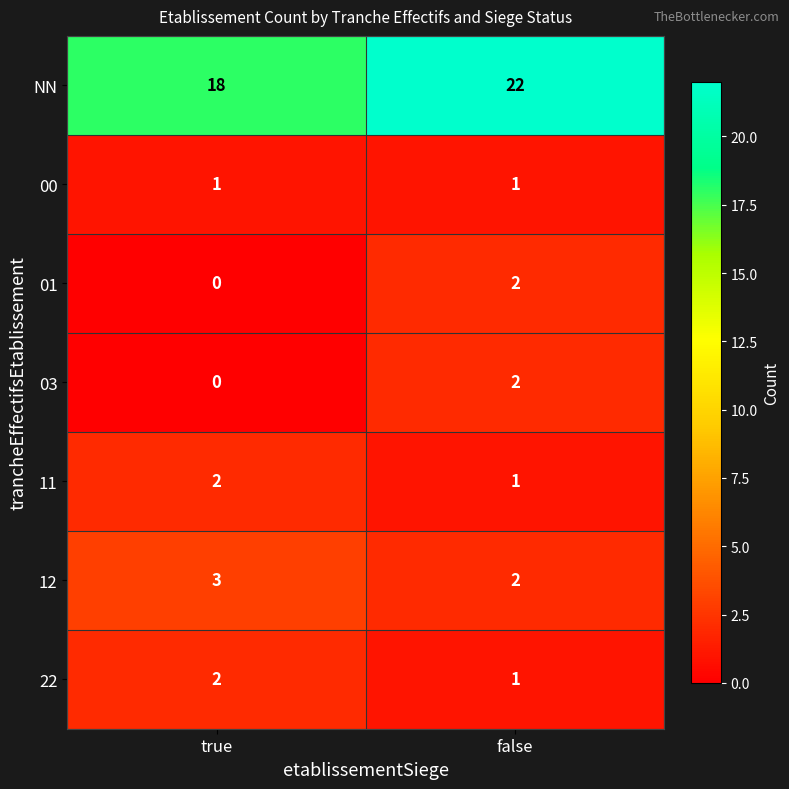

Rank the categories by 03 value from lowest to highest.

true, false